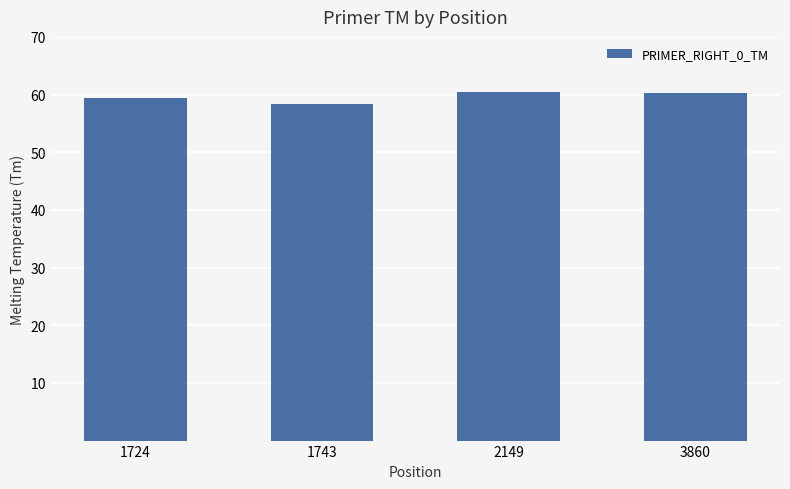

How many values exceed 60?

2